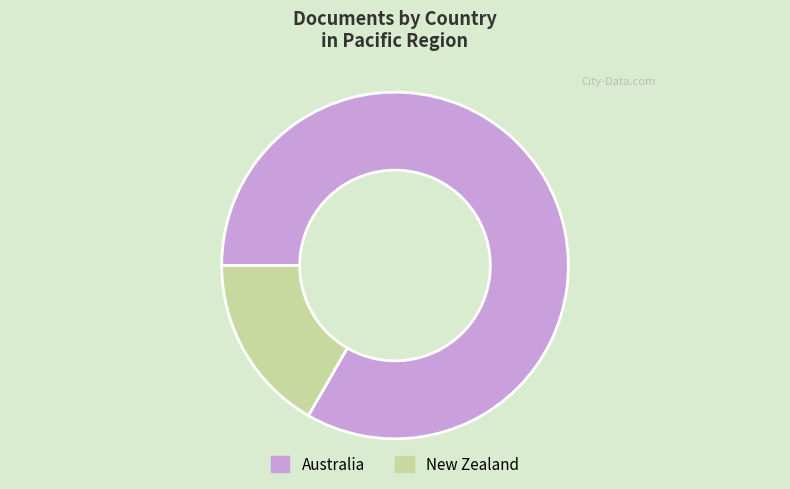

Which category has the smallest portion of the pie?

New Zealand